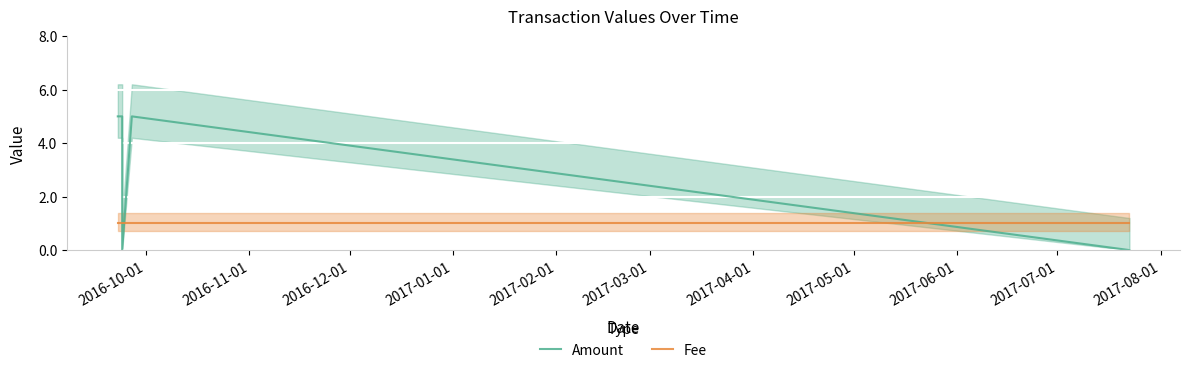

Between 2017-03-01 and 2017-02-01, which is larger?

2017-02-01